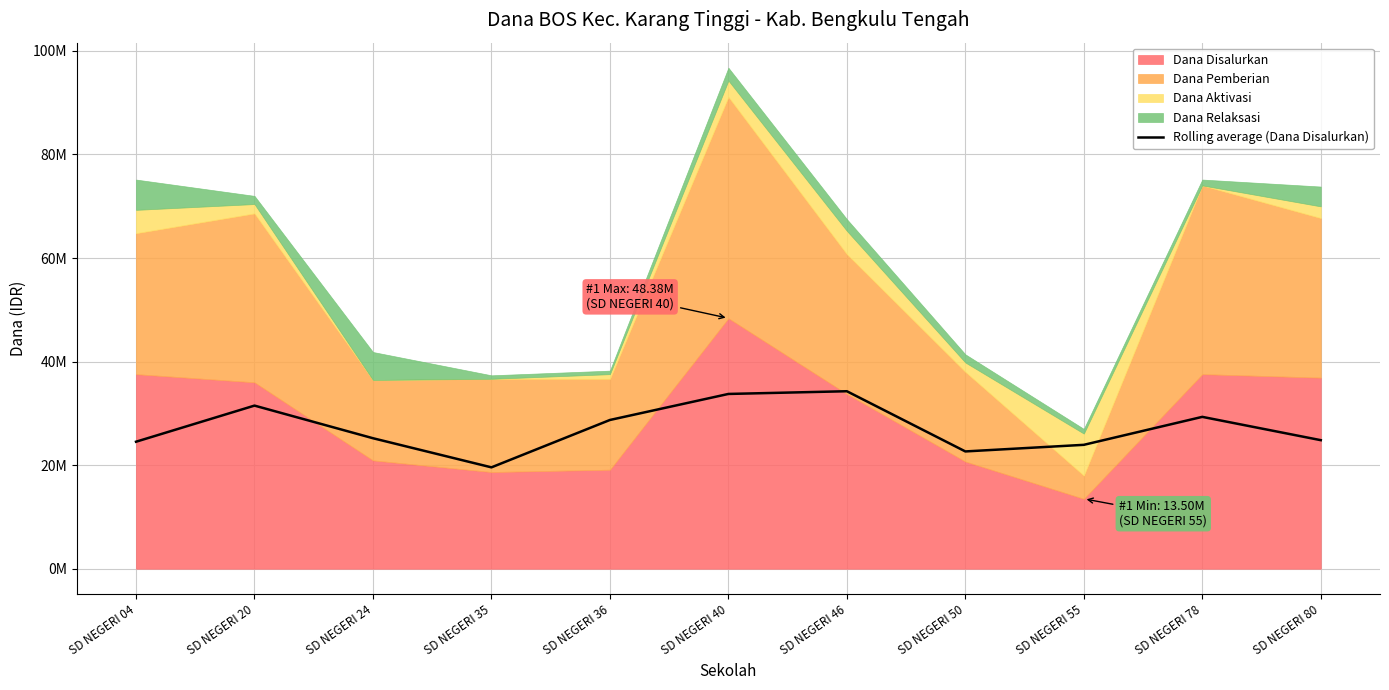

How many lines are shown in the chart?

1